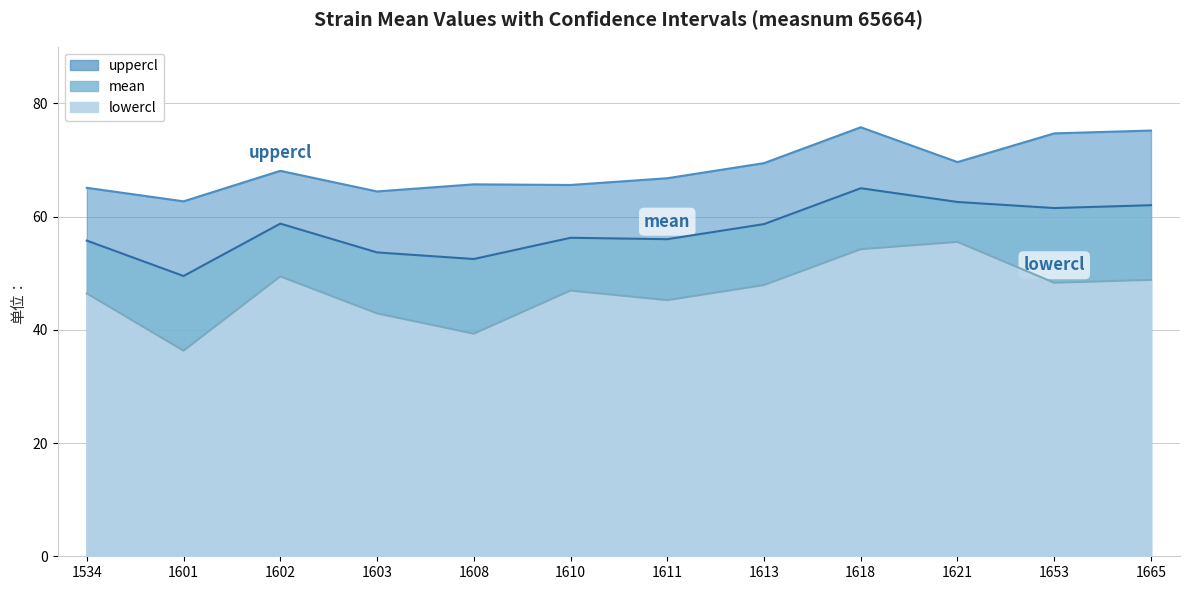

True or false: lowercl and uppercl cross at least once.

False